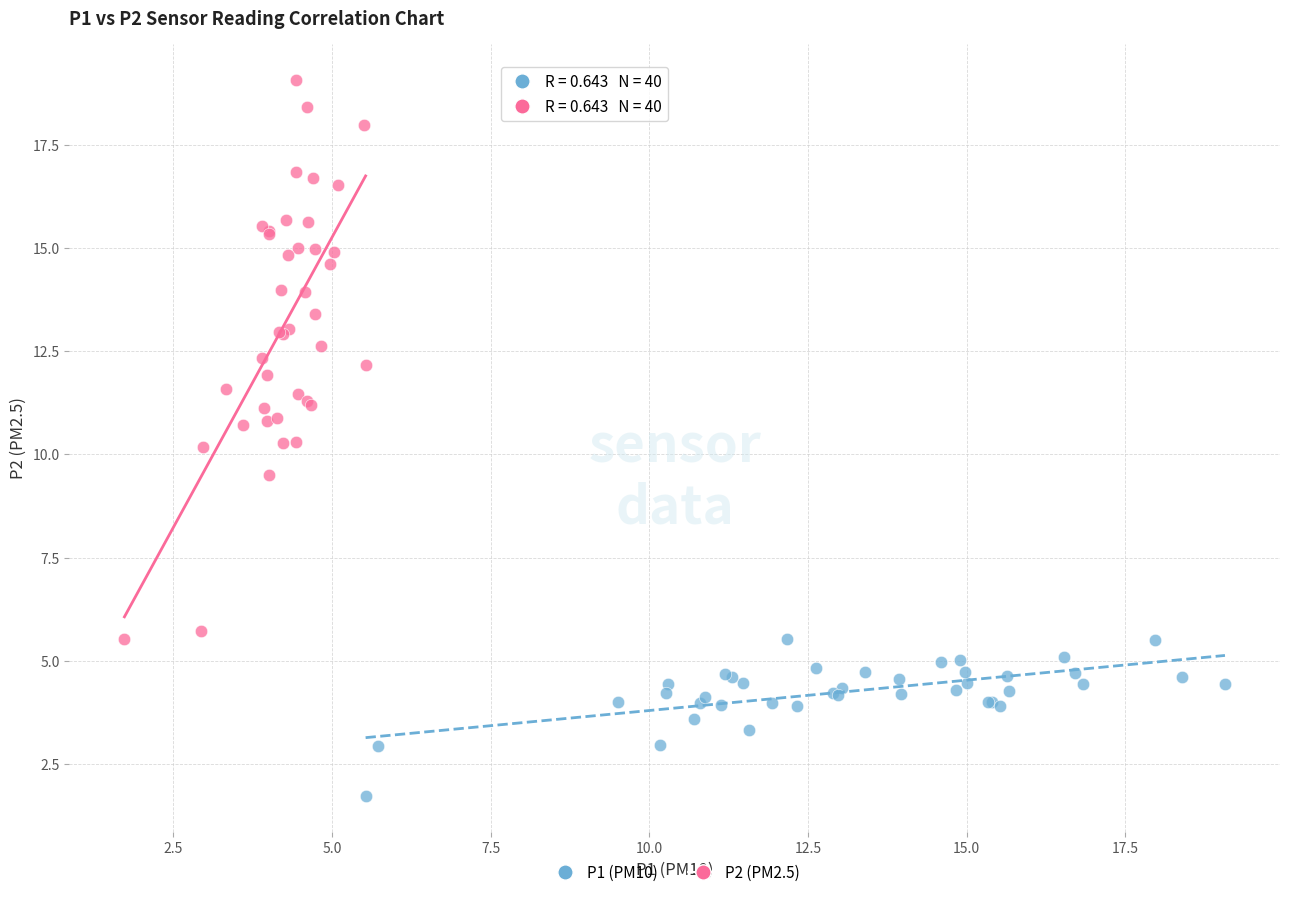

Which series reaches the minimum Y coordinate?

P1 (PM10)